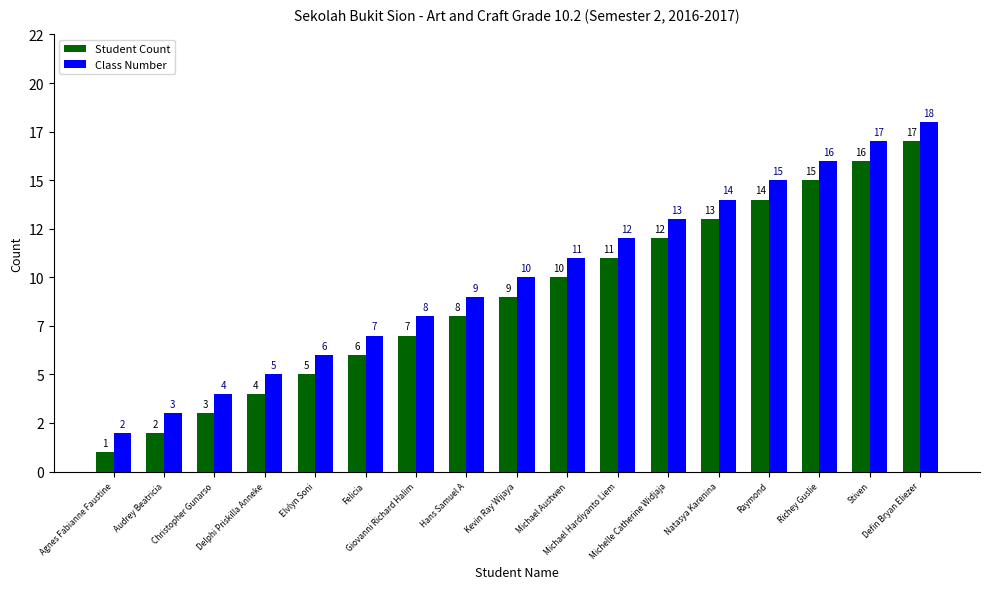

At which category does the chart reach its peak across all series?

Defin Bryan Eliezer